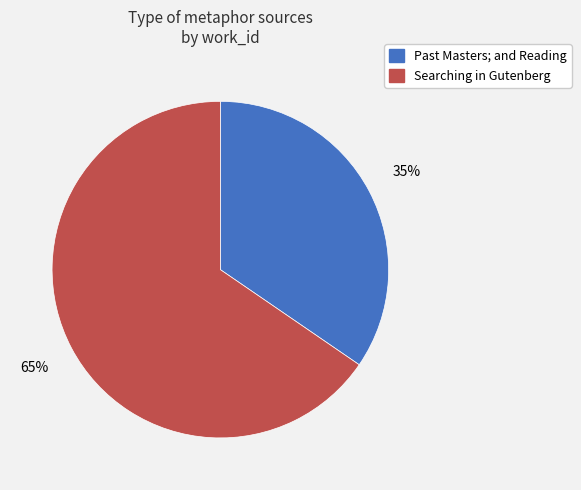

Is the sum of Past Masters; and Reading and Searching in Gutenberg greater than half?

Yes